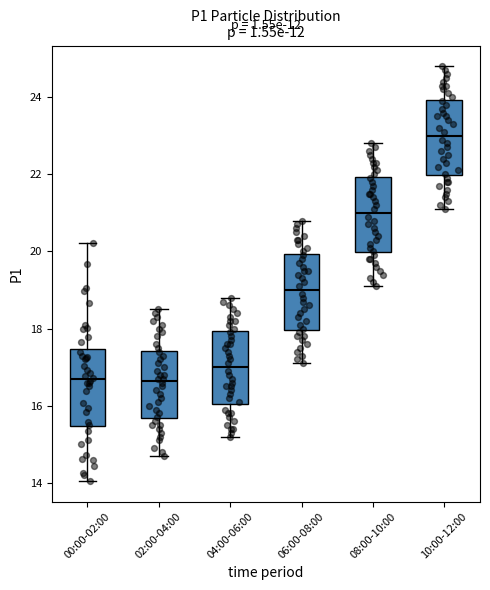

Reading left to right, read every box against the y-axis: the position of its median line, the range the box covers, and the ends of its whiskers. The values are not printed on the chart, so give them approximately, as read against the axis.

00:00-02:00: median 16.6, box 15.4 to 17.4, whiskers 14.0 to 20.2
02:00-04:00: median 16.6, box 15.6 to 17.4, whiskers 14.8 to 18.6
04:00-06:00: median 17.0, box 16.0 to 18.0, whiskers 15.2 to 18.8
06:00-08:00: median 19.0, box 18.0 to 20.0, whiskers 17.2 to 20.8
08:00-10:00: median 21.0, box 20.0 to 22.0, whiskers 19.2 to 22.8
10:00-12:00: median 23.0, box 22.0 to 24.0, whiskers 21.2 to 24.8